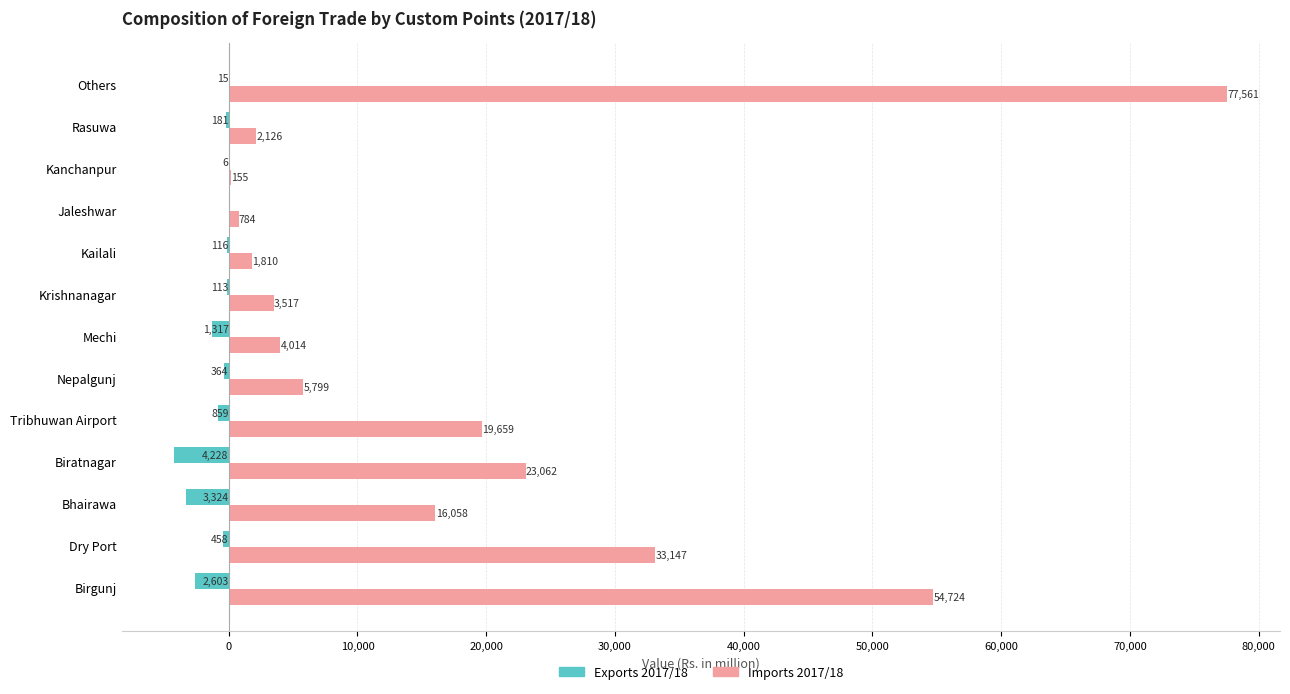

Between Birgunj and Kanchanpur, which series saw the biggest shift?

Imports 2017/18